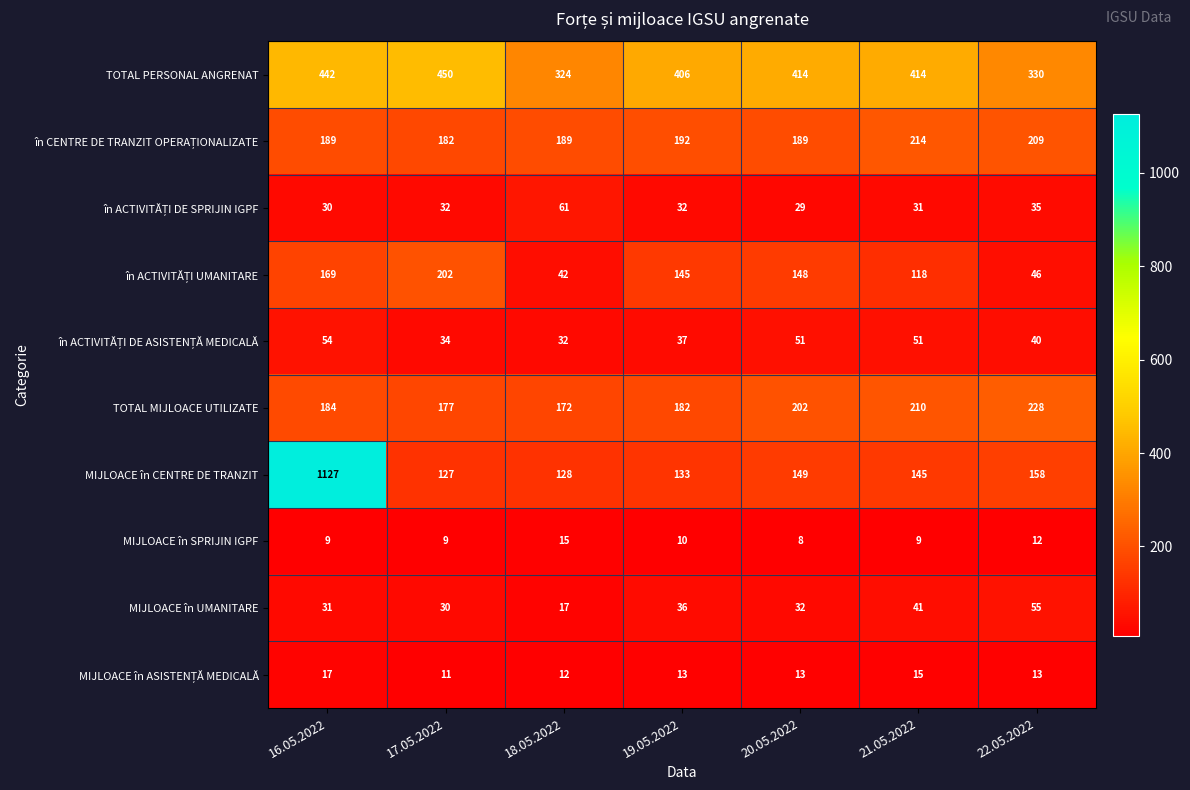

What is the difference between the maximum and second lowest values in the TOTAL PERSONAL ANGRENAT series?

120